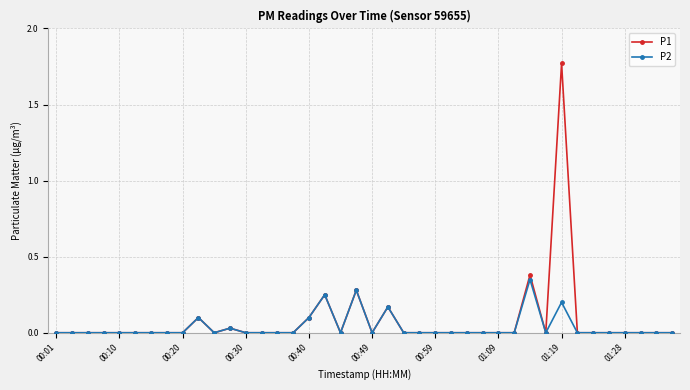

Which series has the widest spread of values?

P1